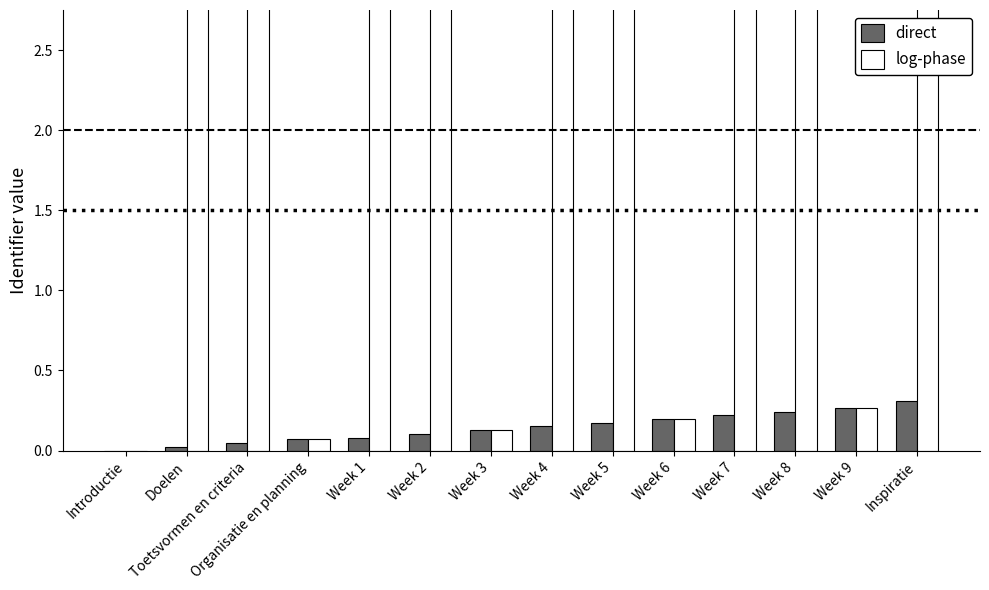

What are all the series names shown in the legend?

direct, log-phase